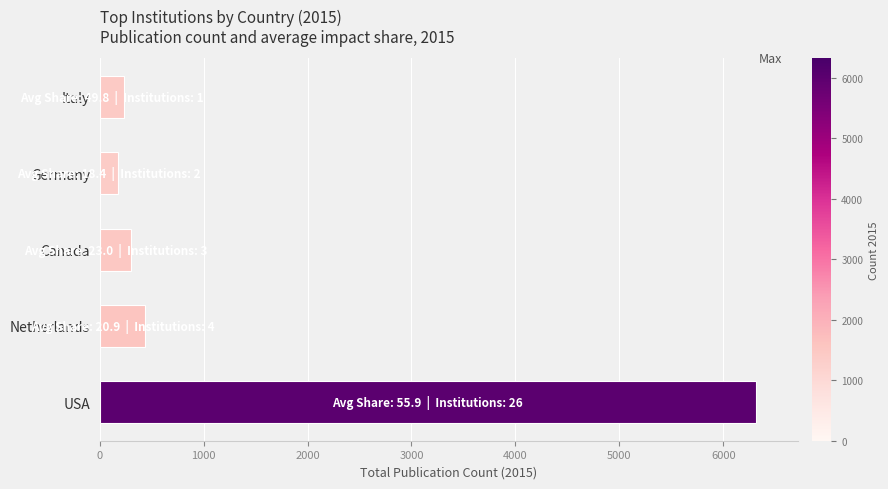

Which category has the lowest value across all series?

Germany